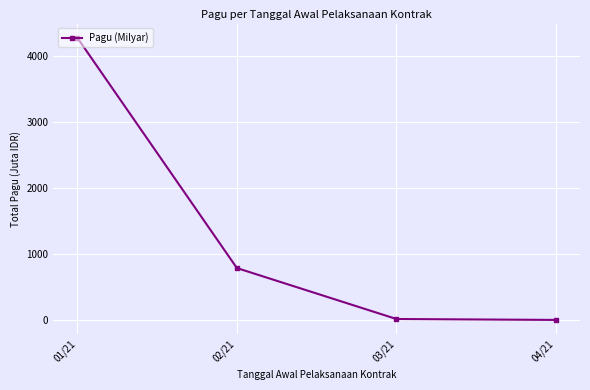

At which label does the data first exceed 786?

01/21